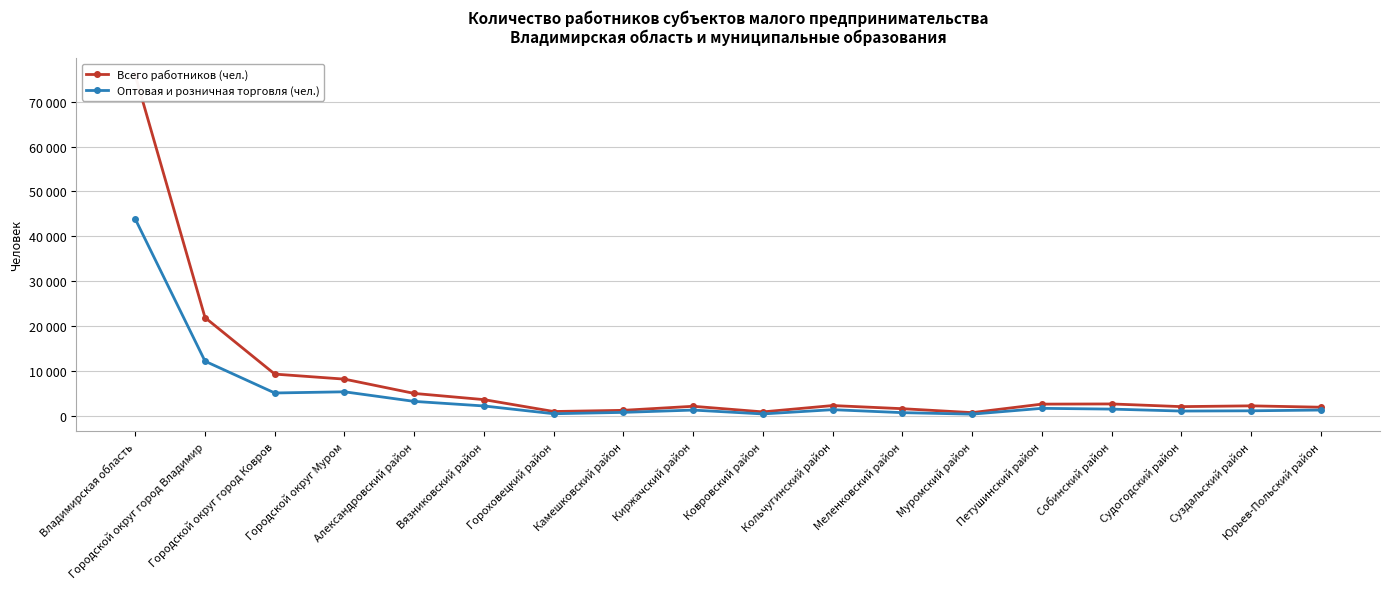

Which category has the highest value in the Оптовая и розничная торговля (чел.) series?

Владимирская область